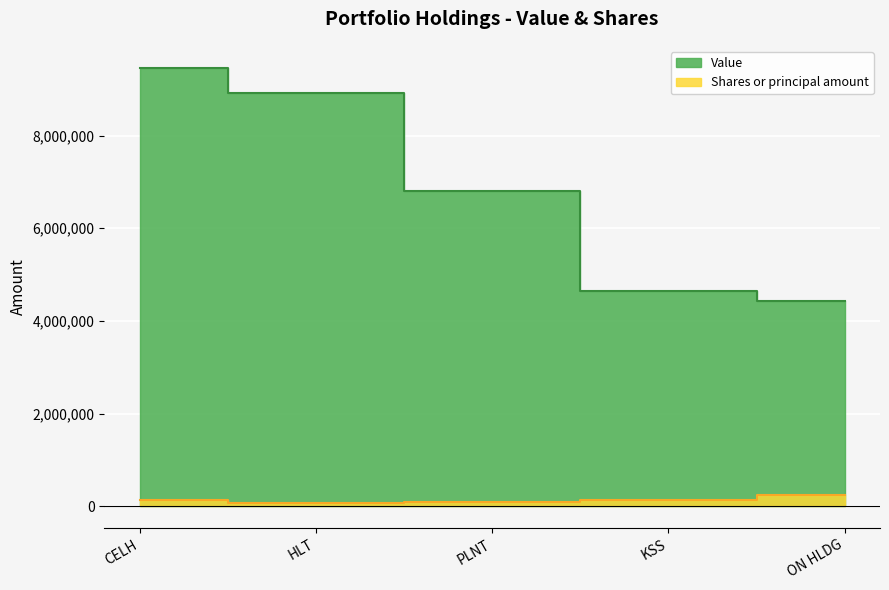

What is the sum of all Shares or principal amount values?

705000